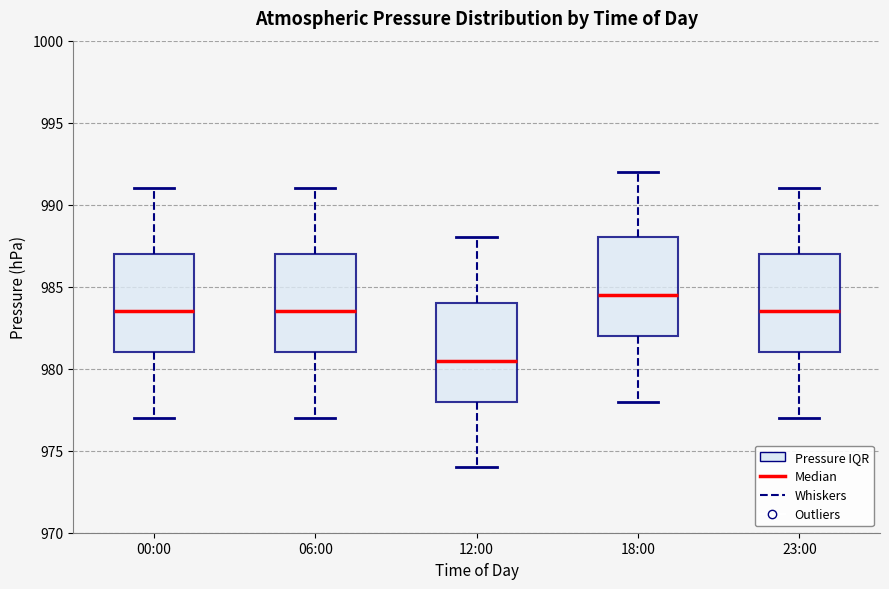

Reading left to right, transcribe this box plot: for each box, give where its median line is, the range the box spans, and where its two whiskers end, as read against the y-axis. The values are not printed on the chart, so give them approximately, as read against the axis.

00:00: median 983.5, box 981.0 to 987.0, whiskers 977.0 to 991.0
06:00: median 983.5, box 981.0 to 987.0, whiskers 977.0 to 991.0
12:00: median 980.5, box 978.0 to 984.0, whiskers 974.0 to 988.0
18:00: median 984.5, box 982.0 to 988.0, whiskers 978.0 to 992.0
23:00: median 983.5, box 981.0 to 987.0, whiskers 977.0 to 991.0